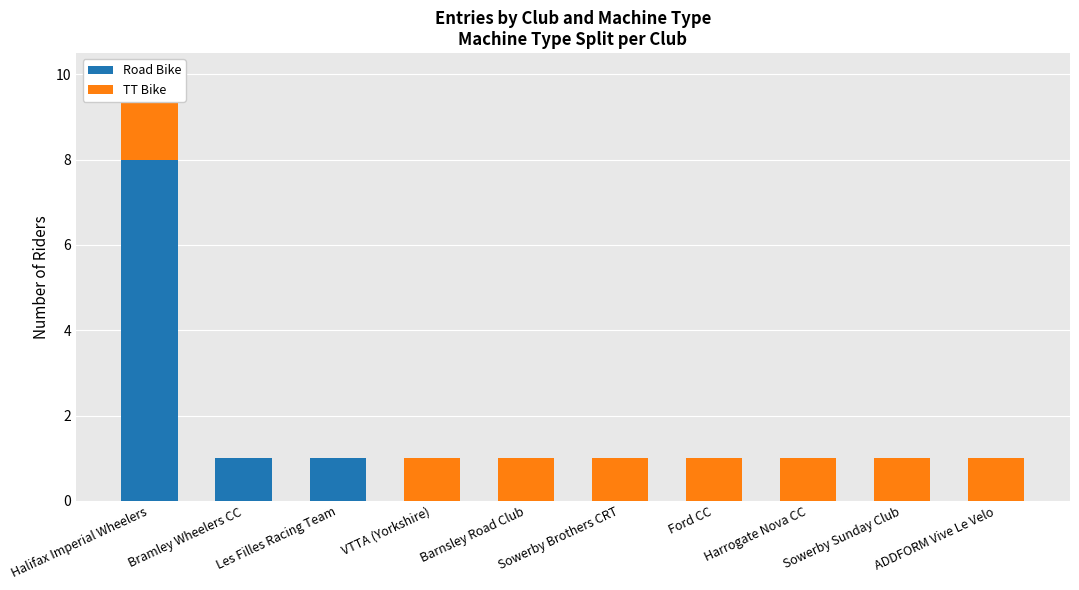

What is the label of the 9th bar from the left?

Sowerby Sunday Club